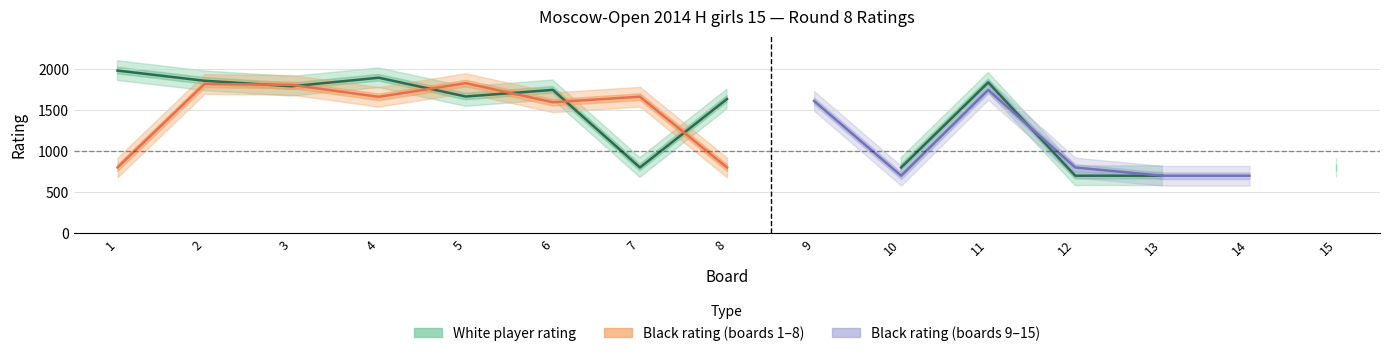

The value of Black Rating at 5 is 3175. True or false?

False